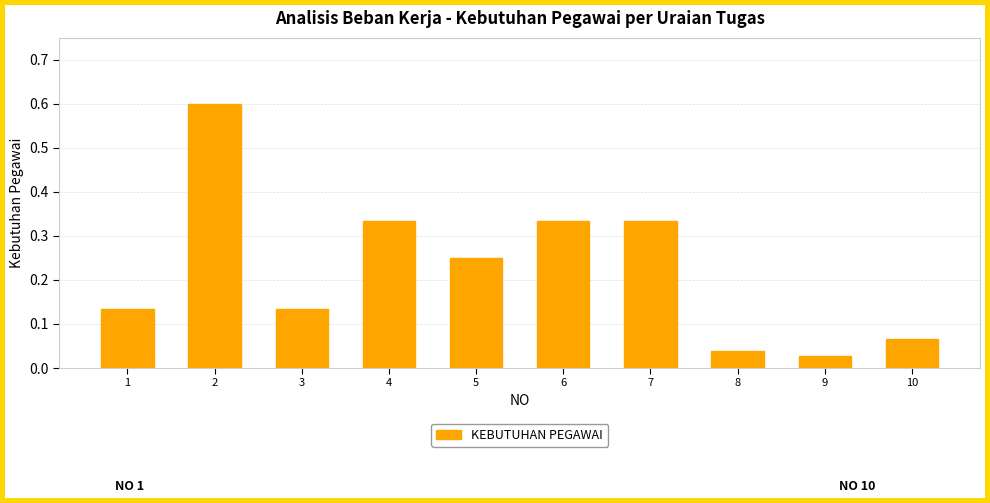

What is the difference between the maximum and minimum values?

0.6